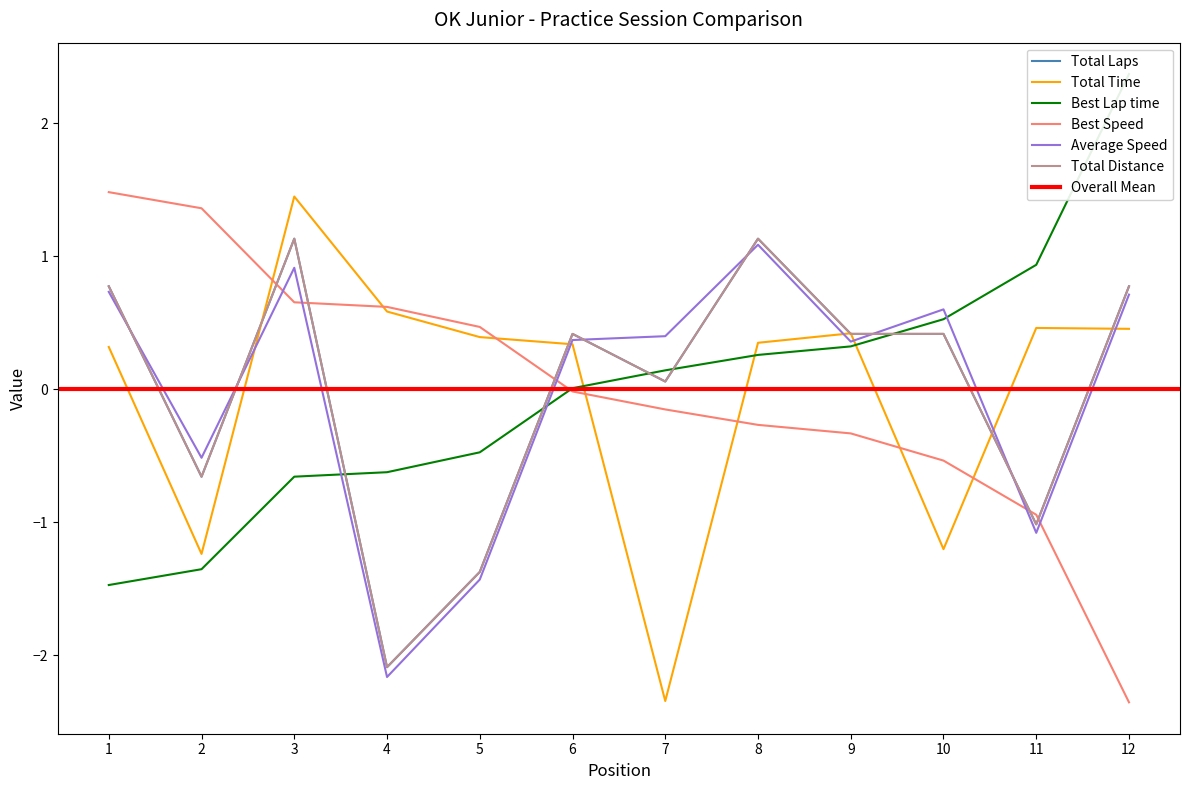

What is the lowest value of the Total Laps series?

-2.1